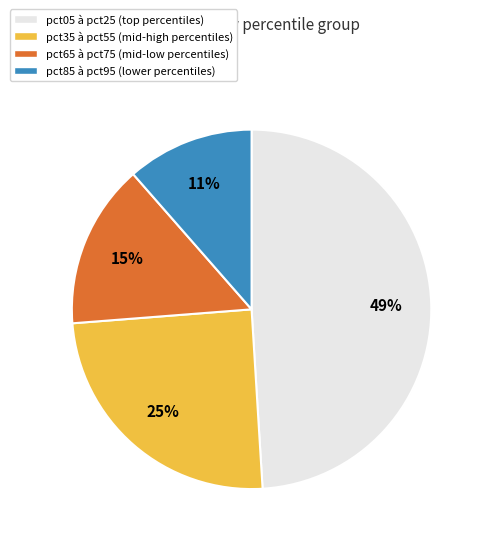

To the nearest percent, what is the difference between the largest and smallest slice percentages?

38%